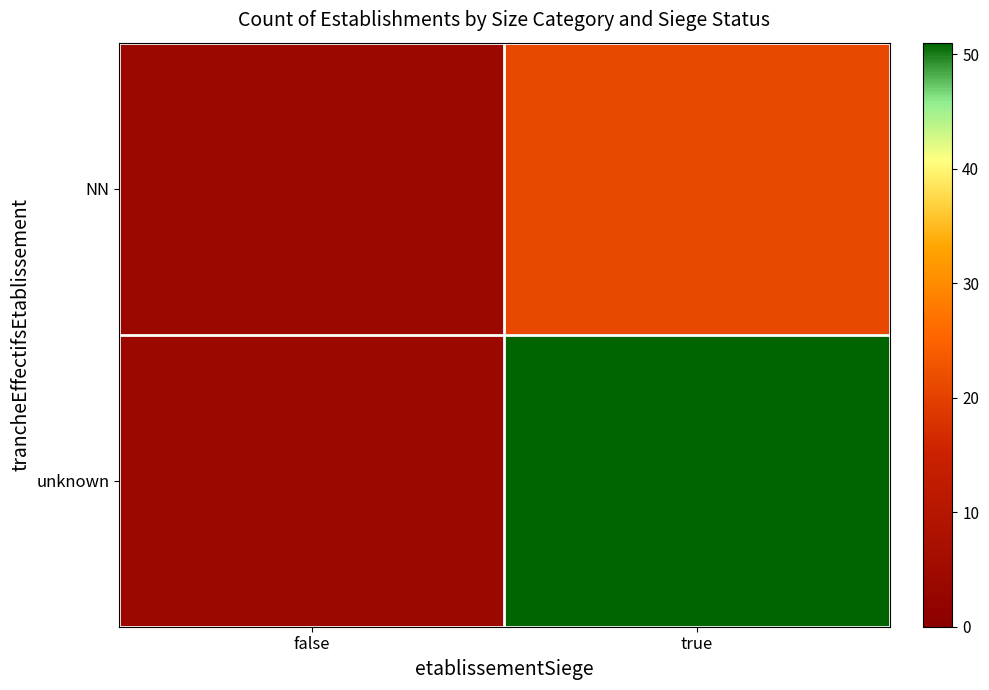

How many categories are shown in the chart?

2